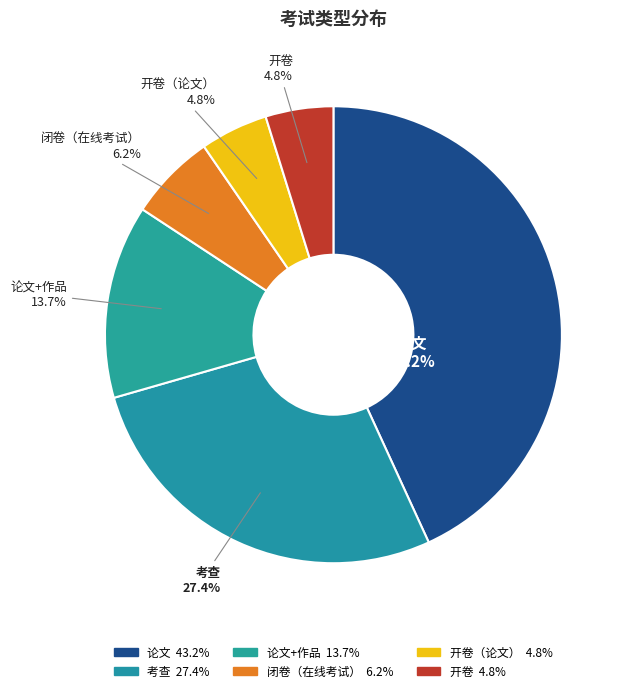

Is there any slice that represents more than half of the pie?

No